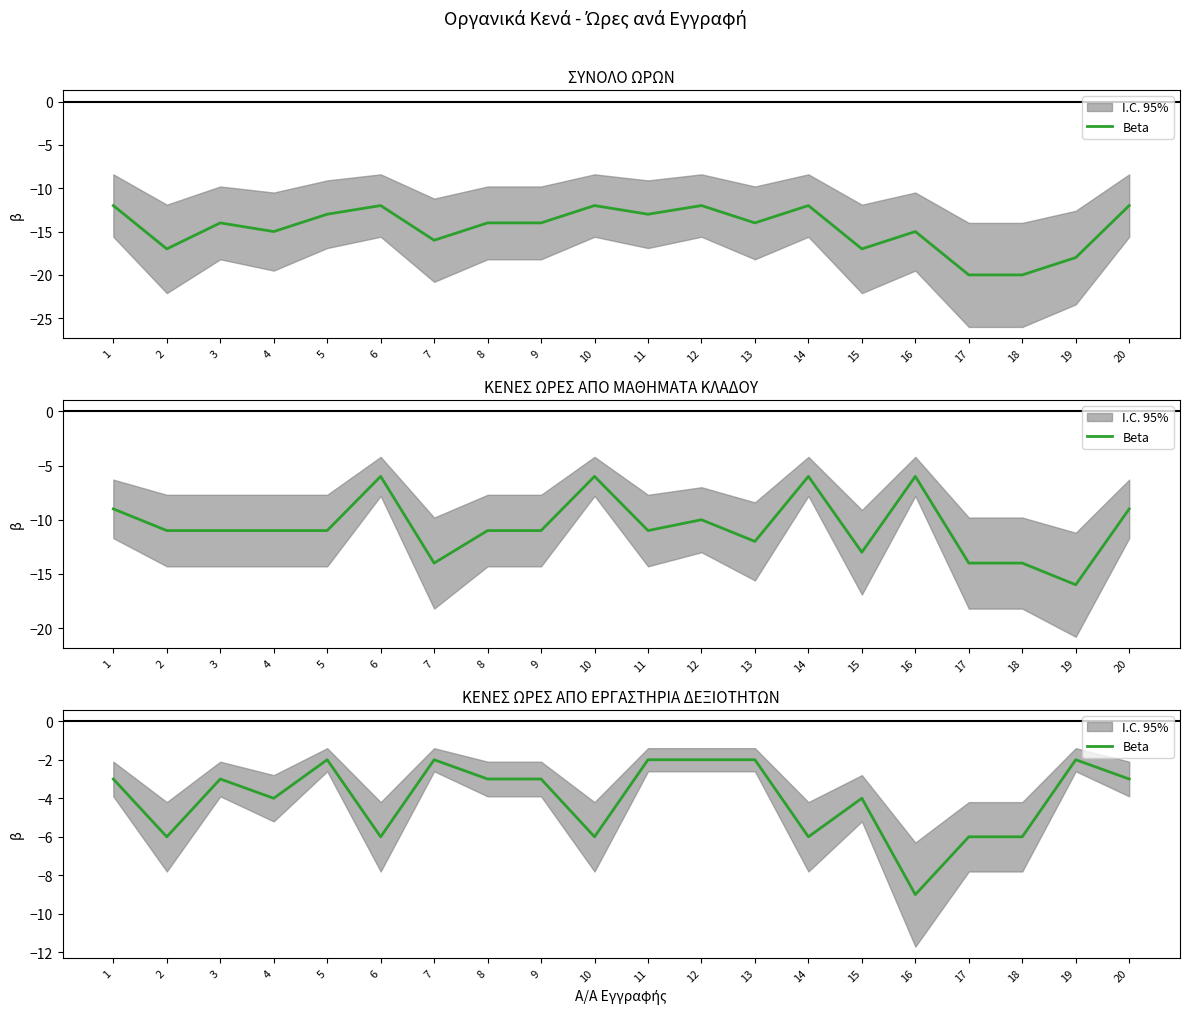

Reading left to right, extract all data points from this chart.

-3	-6	-3	-4	-2	-6	-2	-3	-3	-6	-2	-2	-2	-6	-4	-9	-6	-6	-2	-3